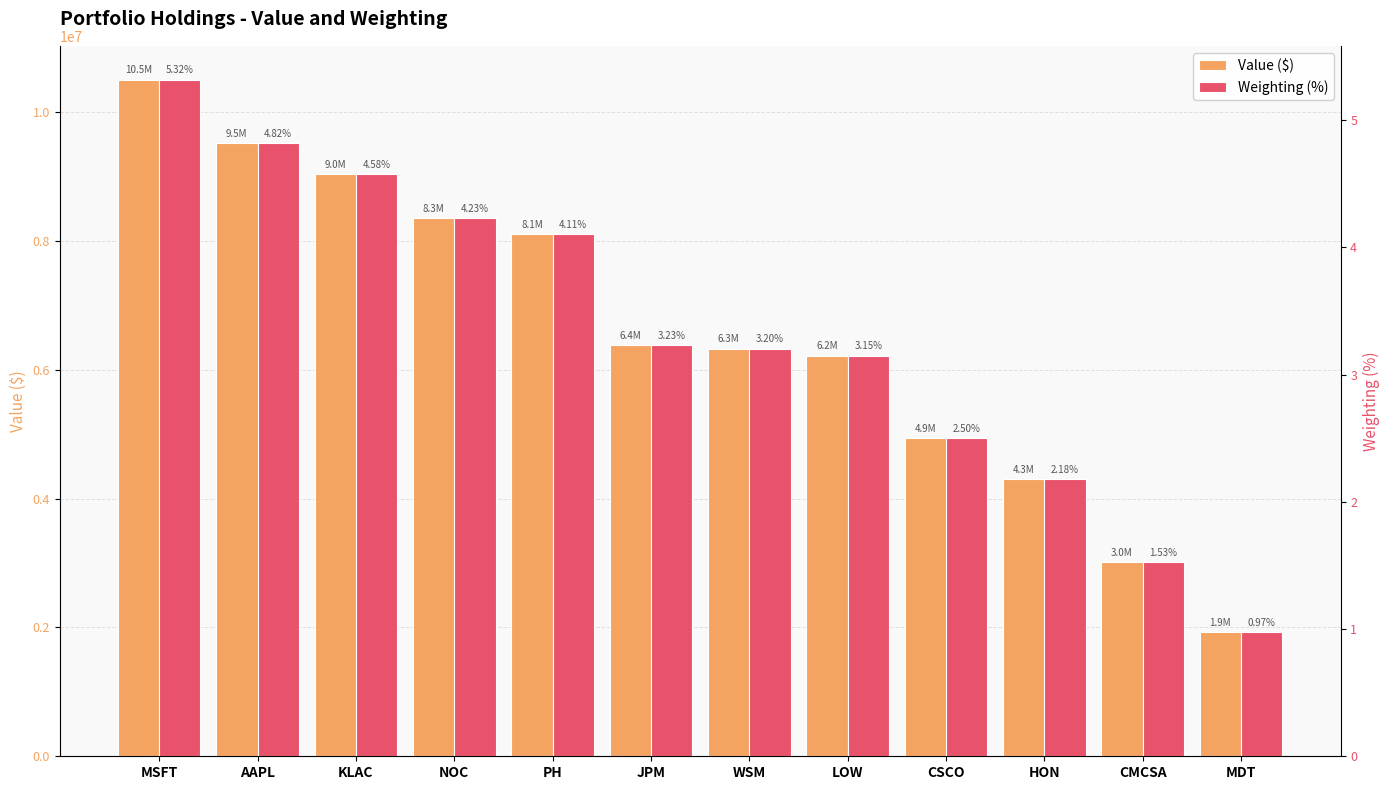

Which series has the largest total across all categories?

Value ($)